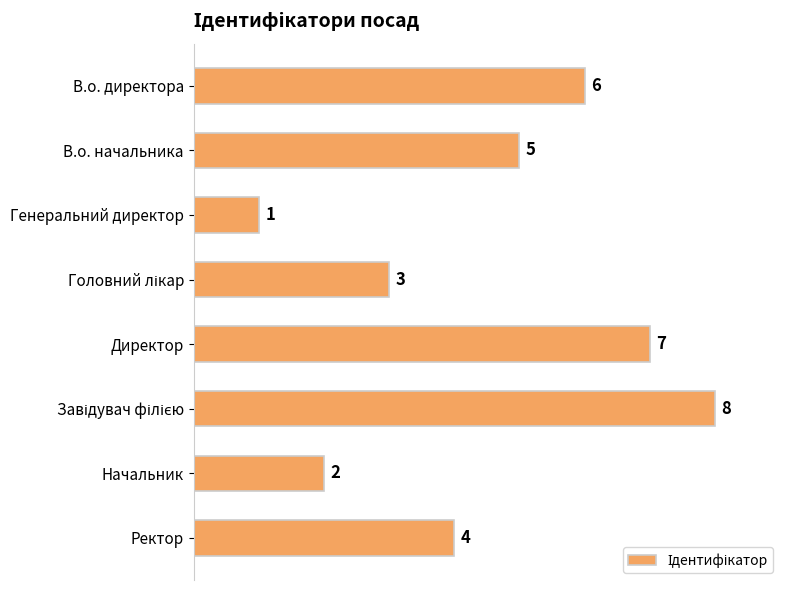

What is the sum of the values at В.о. начальника and Ректор?

9